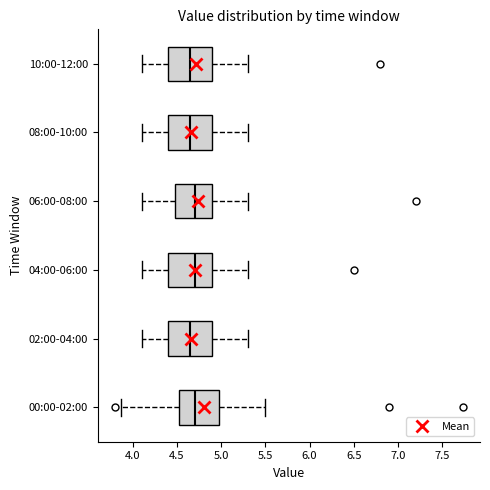

Reading bottom to top, read every box against the x-axis: the position of its median line, the range the box covers, and the ends of its whiskers. The values are not printed on the chart, so give them approximately, as read against the axis.

00:00-02:00: median 4.70, box 4.55 to 5.00, whiskers 3.85 to 5.50
02:00-04:00: median 4.65, box 4.40 to 4.90, whiskers 4.10 to 5.30
04:00-06:00: median 4.70, box 4.40 to 4.90, whiskers 4.10 to 5.30
06:00-08:00: median 4.70, box 4.50 to 4.90, whiskers 4.10 to 5.30
08:00-10:00: median 4.65, box 4.40 to 4.90, whiskers 4.10 to 5.30
10:00-12:00: median 4.65, box 4.40 to 4.90, whiskers 4.10 to 5.30